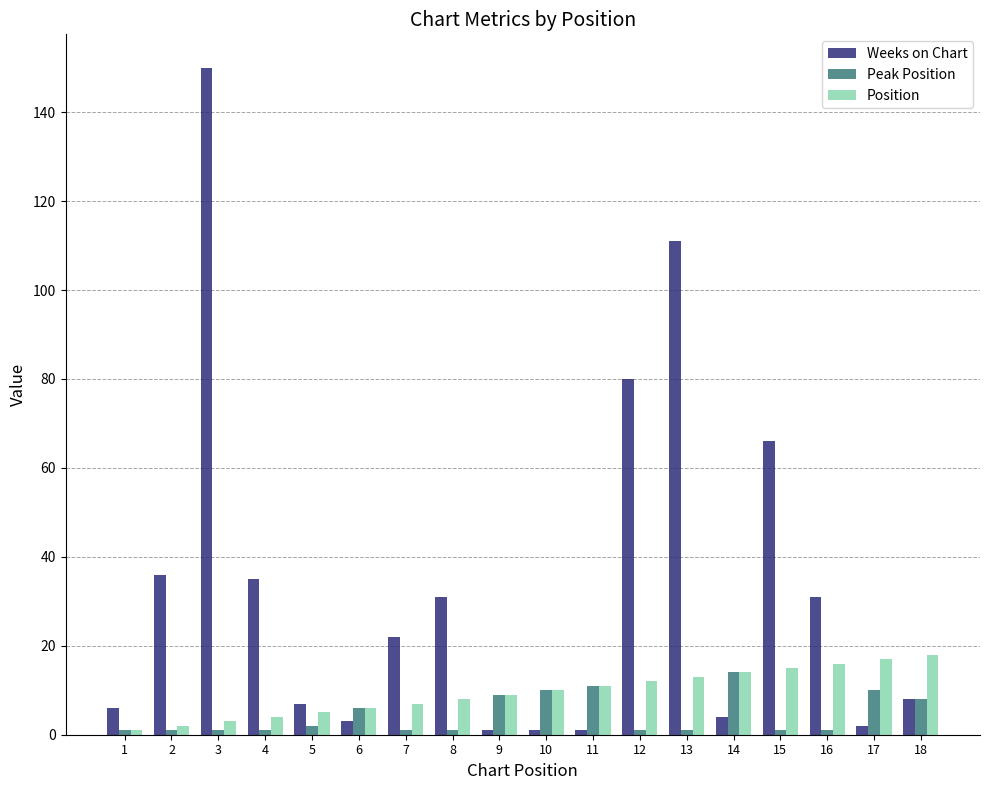

Which series has the largest range (max minus min)?

Weeks on Chart